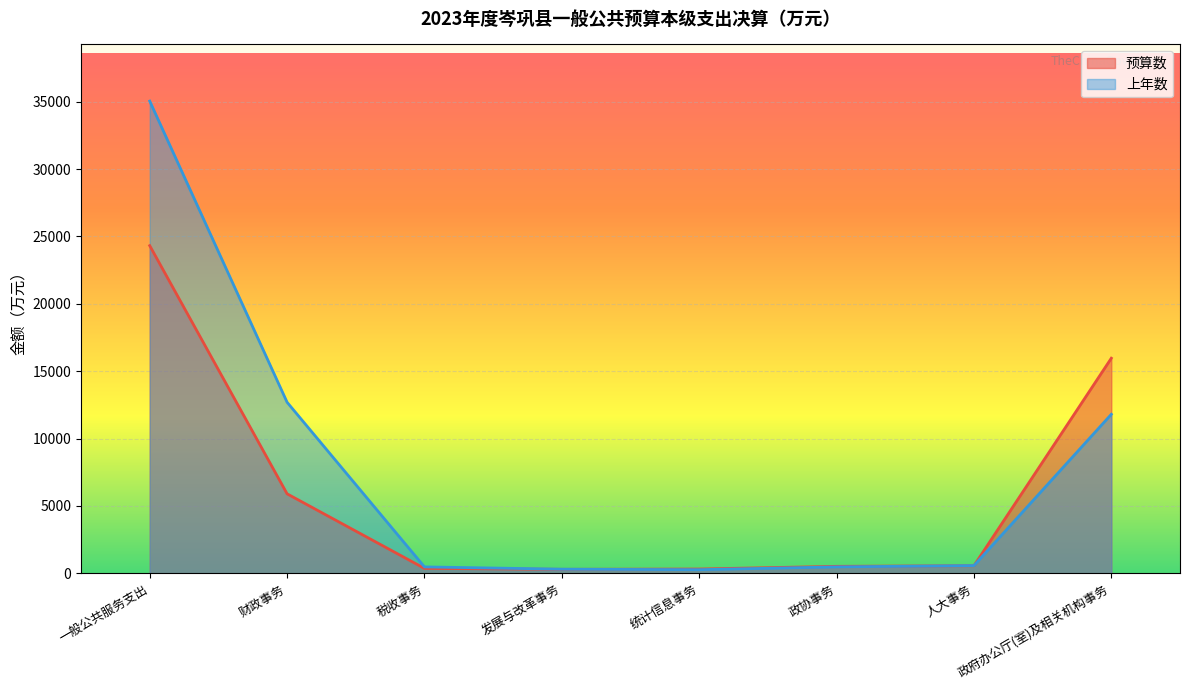

Reading left to right, extract all data points from this chart.

预算数: 一般公共服务支出=24320	财政事务=5903	税收事务=370	发展与改革事务=301	统计信息事务=323	政协事务=522	人大事务=568	政府办公厅(室)及相关机构事务=15967
上年数: 一般公共服务支出=35045	财政事务=12698	税收事务=480	发展与改革事务=310	统计信息事务=273	政协事务=482	人大事务=577	政府办公厅(室)及相关机构事务=11804